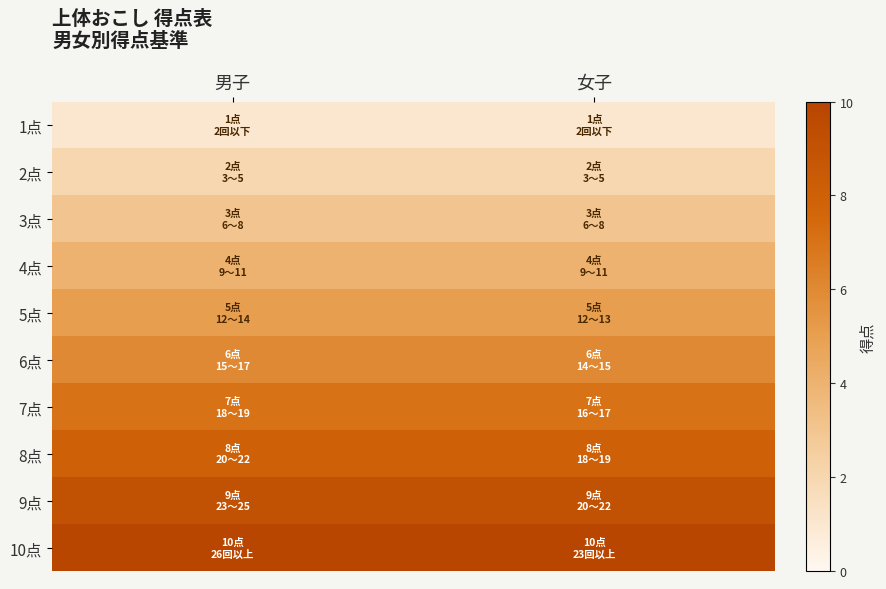

Rank the series at 男子 from lowest to highest value.

1点, 2点, 3点, 4点, 5点, 6点, 7点, 8点, 9点, 10点